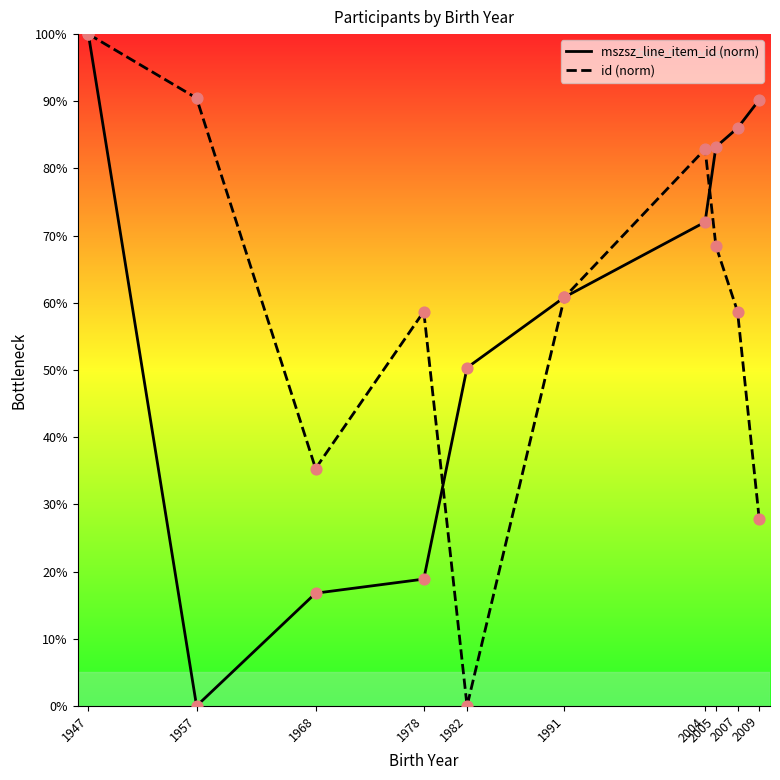

At how many categories does at least one series exceed 54?

8